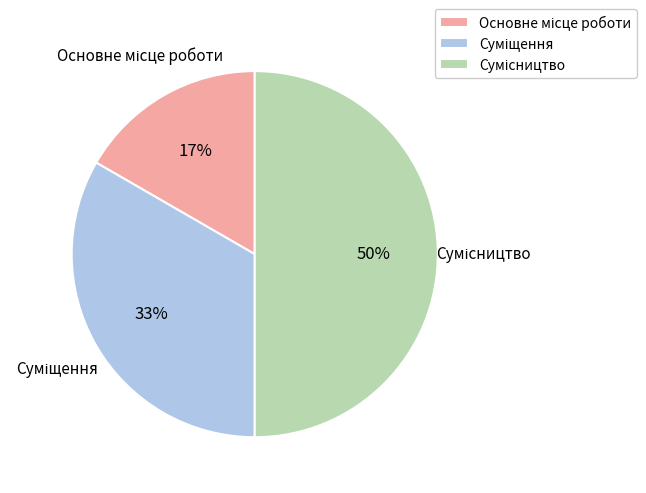

To the nearest percent, what is the average slice percentage?

33%